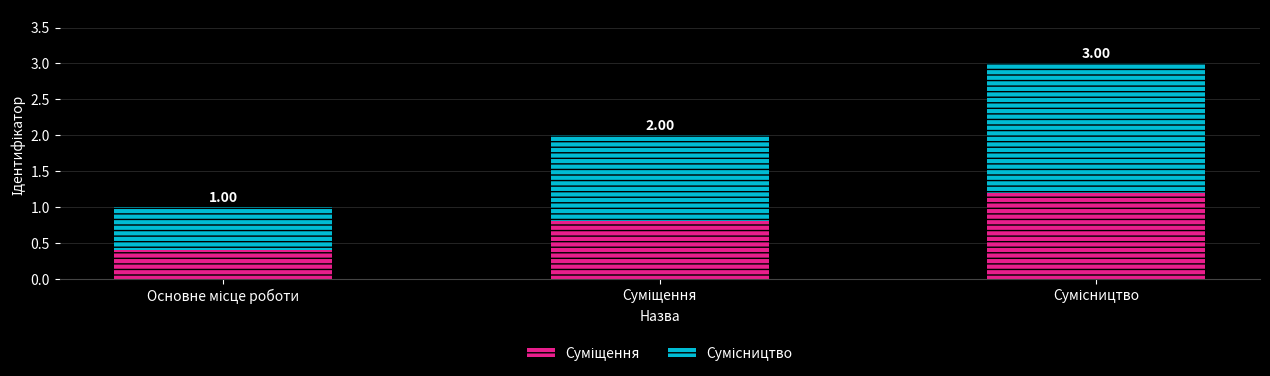

What position from the right is Сумісництво?

1